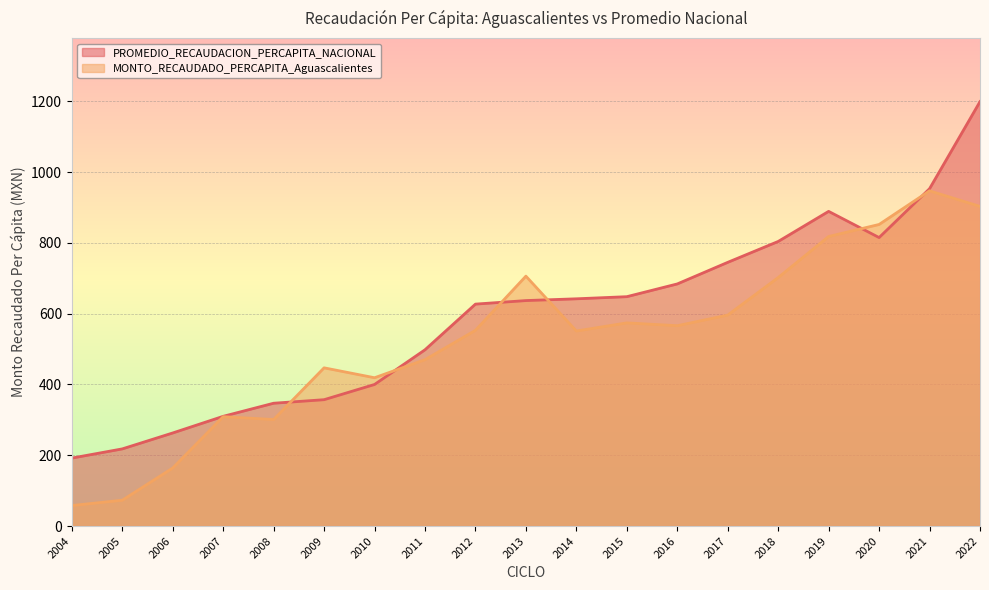

Which series ends up on top after the final intersection of MONTO_RECAUDADO_PERCAPITA_Aguascalientes and PROMEDIO_RECAUDACION_PERCAPITA_NACIONAL?

PROMEDIO_RECAUDACION_PERCAPITA_NACIONAL